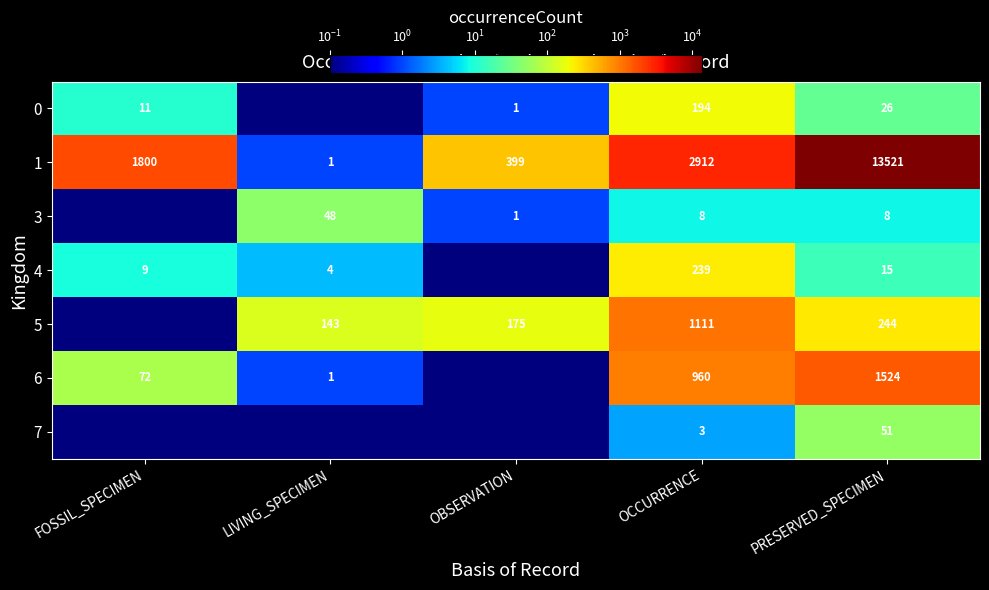

How many values in the 1 series are below 1800?

2